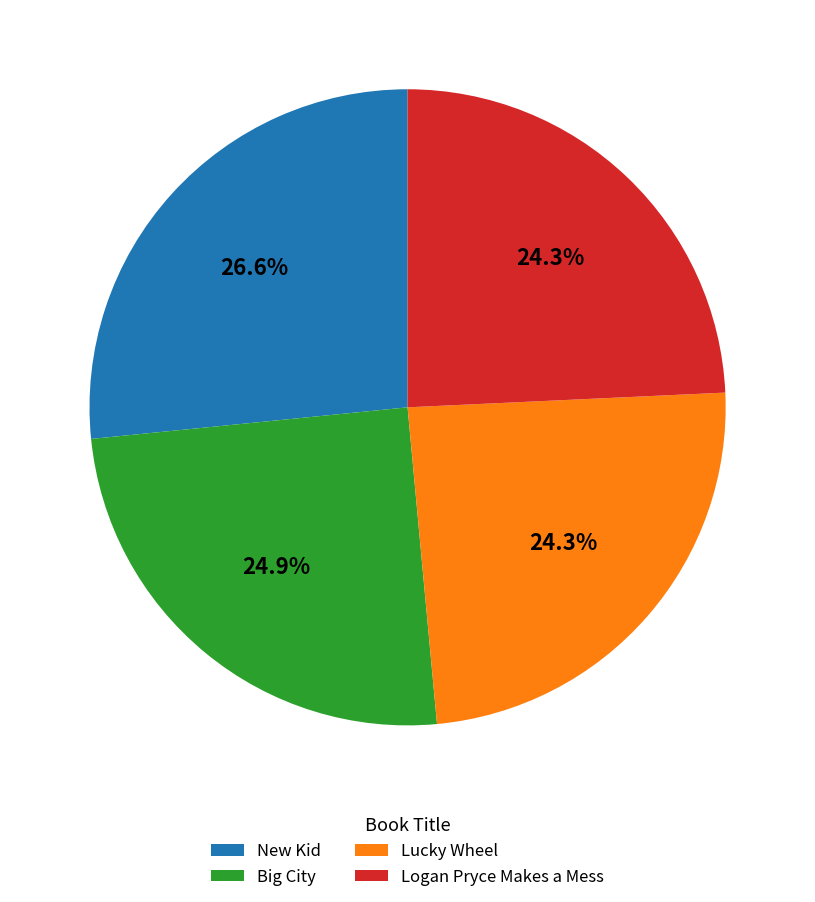

To the nearest percent, what percentage of the pie is Lucky Wheel?

24%